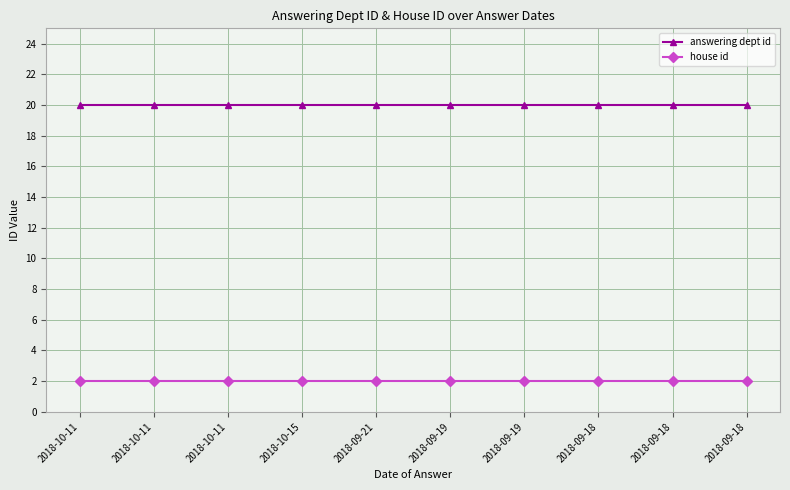

What is the maximum value for answering dept id?

20